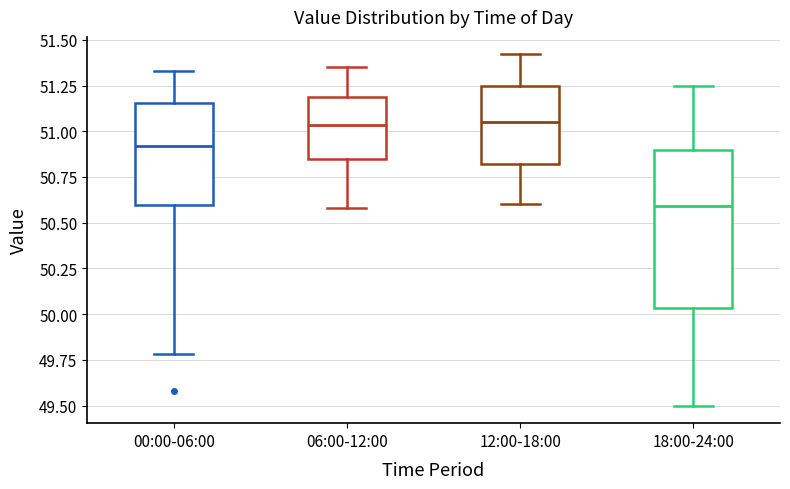

Which box is the tallest, from its lower edge to its upper edge?

18:00-24:00